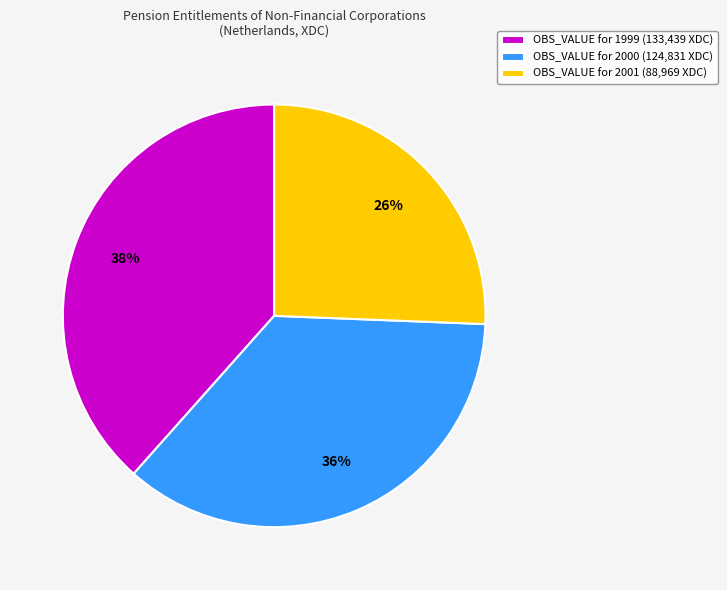

Which has a higher value, OBS_VALUE for 2000 (124,831 XDC) or OBS_VALUE for 1999 (133,439 XDC)?

OBS_VALUE for 1999 (133,439 XDC)